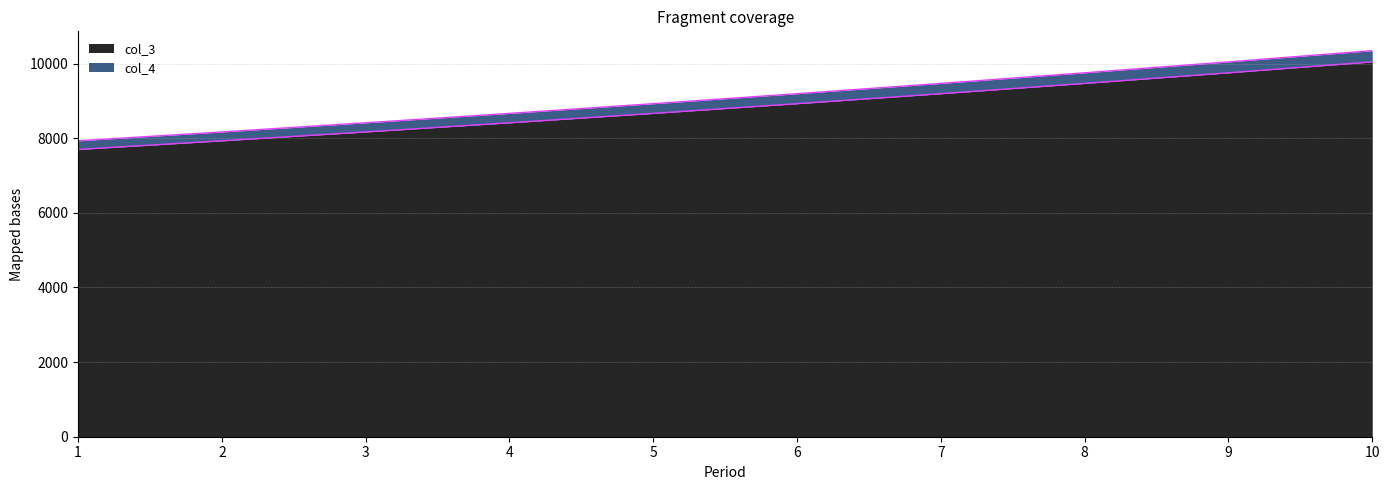

Does the chart display data point markers on the line(s)?

No